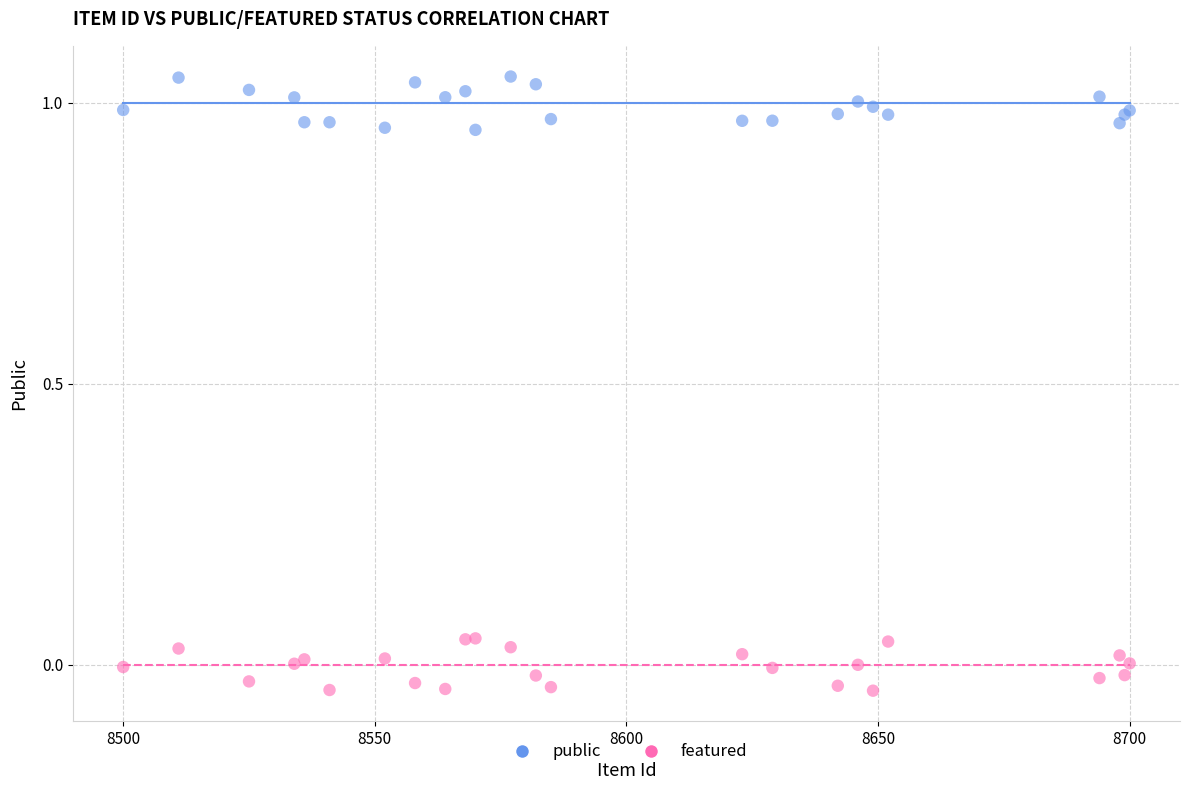

Which series contains the highest Y value?

public